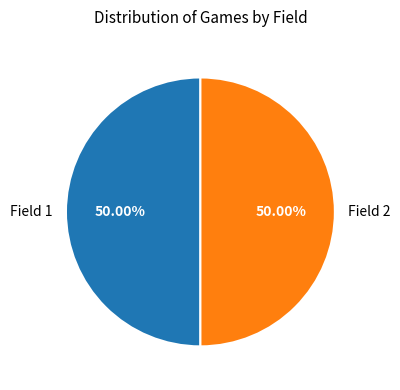

Combined, do Field 1 and Field 2 account for over 50%?

Yes